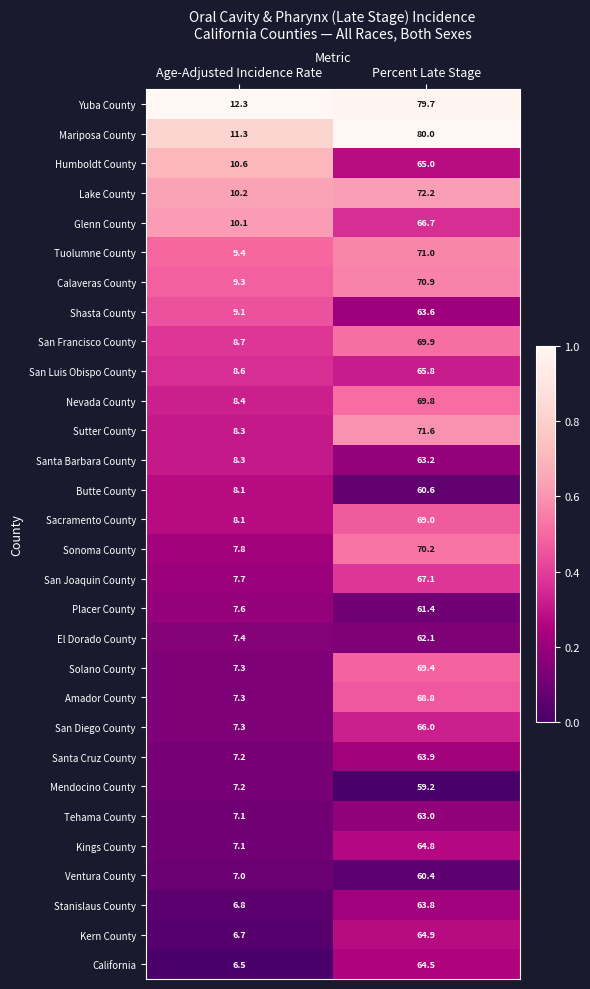

What is the average value of the Sonoma County series?

39.0